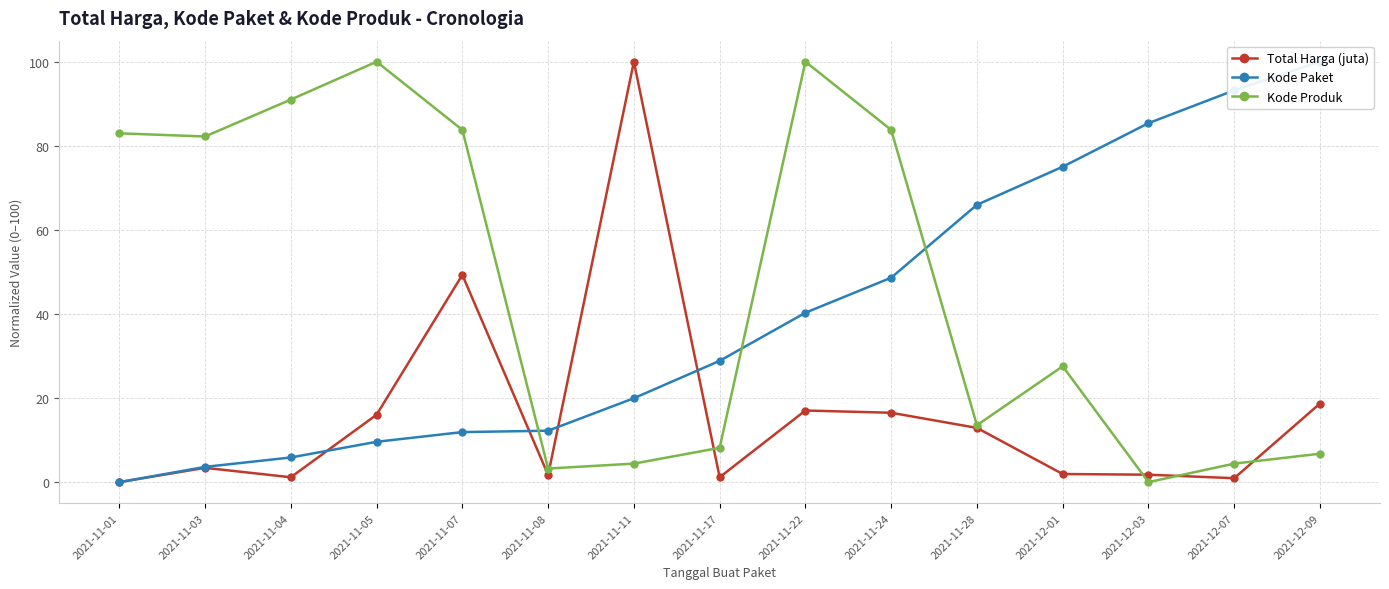

Reading left to right, what are all the values shown in this chart?

Total Harga (juta): 2021-11-01=0.0	2021-11-03=3.4	2021-11-04=1.2	2021-11-05=16.0	2021-11-07=49.3	2021-11-08=1.7	2021-11-11=100.0	2021-11-17=1.2	2021-11-22=17.0	2021-11-24=16.5	2021-11-28=12.9	2021-12-01=1.9	2021-12-03=1.8	2021-12-07=0.9	2021-12-09=18.7
Kode Paket: 2021-11-01=0.0	2021-11-03=3.6	2021-11-04=5.9	2021-11-05=9.6	2021-11-07=11.9	2021-11-08=12.2	2021-11-11=20.0	2021-11-17=28.9	2021-11-22=40.3	2021-11-24=48.6	2021-11-28=66.0	2021-12-01=75.0	2021-12-03=85.4	2021-12-07=93.2	2021-12-09=100.0
Kode Produk: 2021-11-01=83.0	2021-11-03=82.2	2021-11-04=91.0	2021-11-05=100.0	2021-11-07=83.8	2021-11-08=3.2	2021-11-11=4.4	2021-11-17=8.2	2021-11-22=100.0	2021-11-24=83.8	2021-11-28=13.5	2021-12-01=27.6	2021-12-03=0.0	2021-12-07=4.4	2021-12-09=6.8